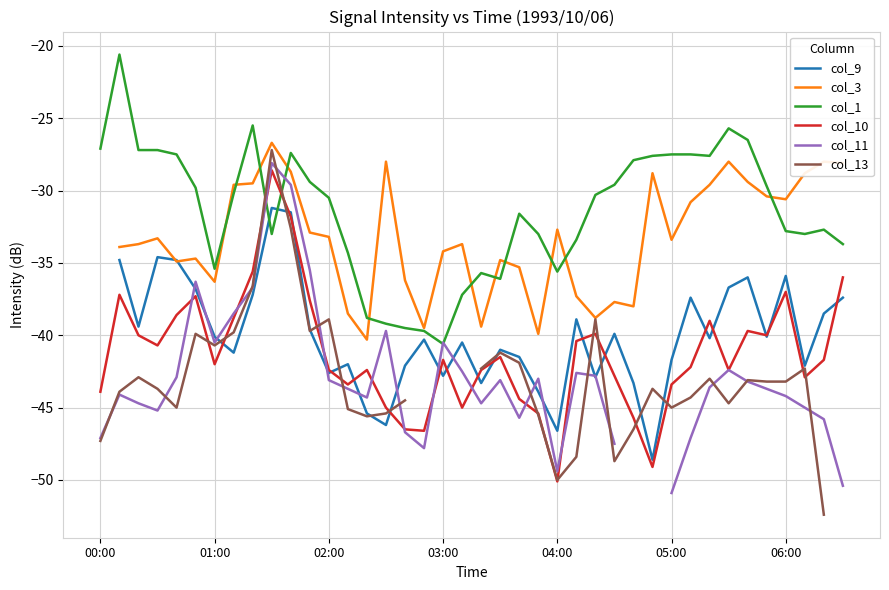

After their last crossing, which series has the higher values: col_9 or col_10?

col_10